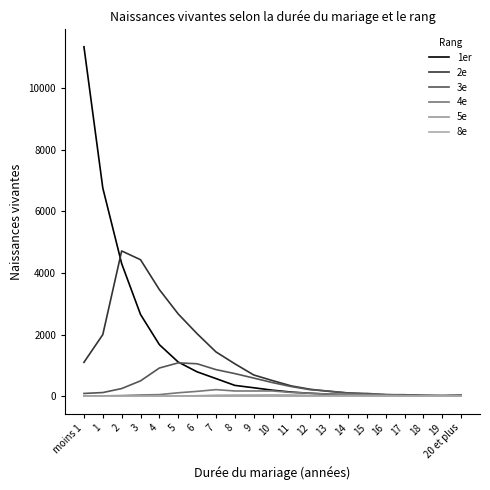

Where is the first local maximum for 8e?

5